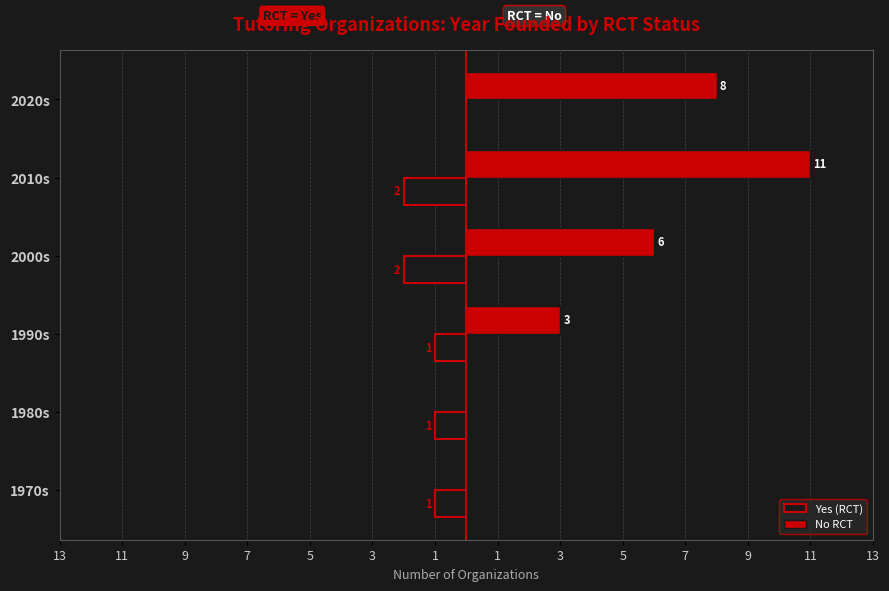

How many data points in No RCT are less than 6?

3